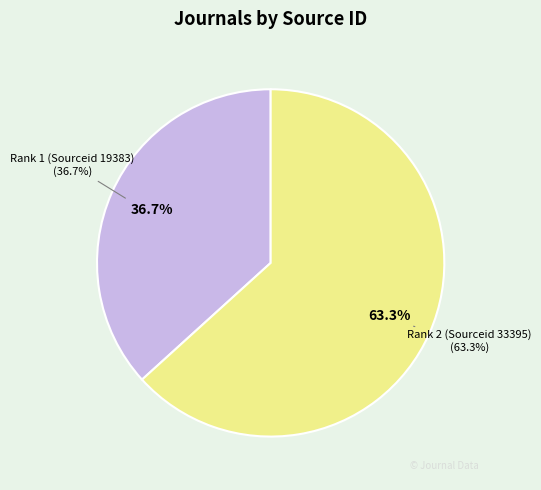

To the nearest percent, what is the difference between the largest and smallest slice percentages?

27%